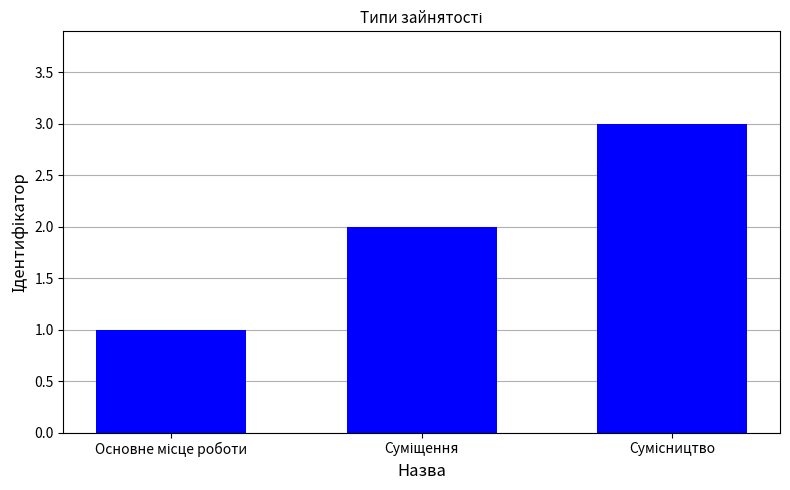

How many bars are there in total?

3